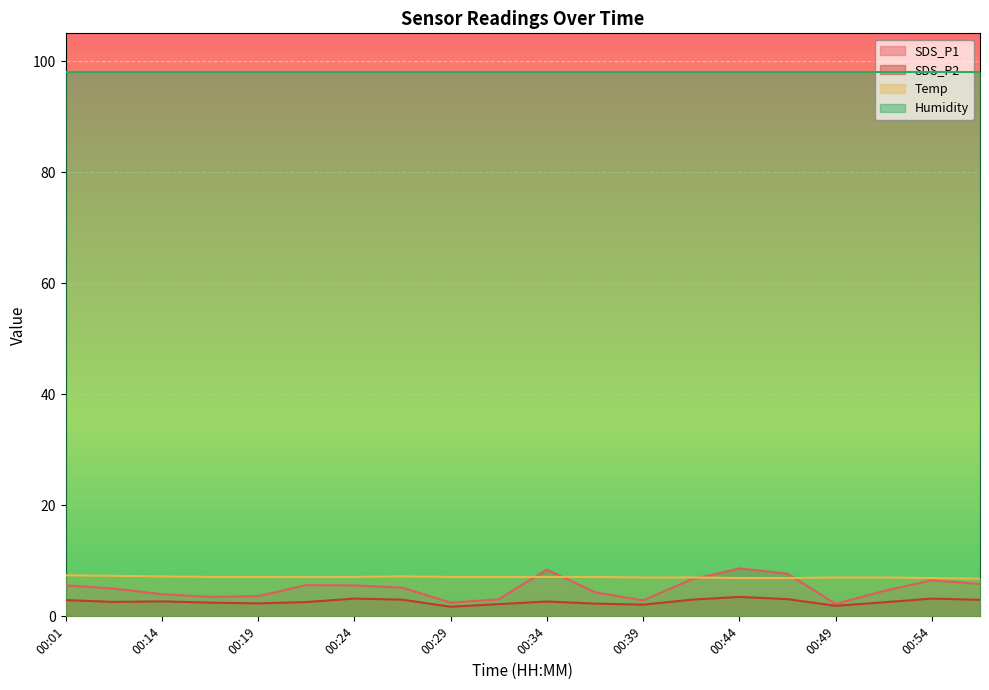

What is the sum of all Temp values?

141.4